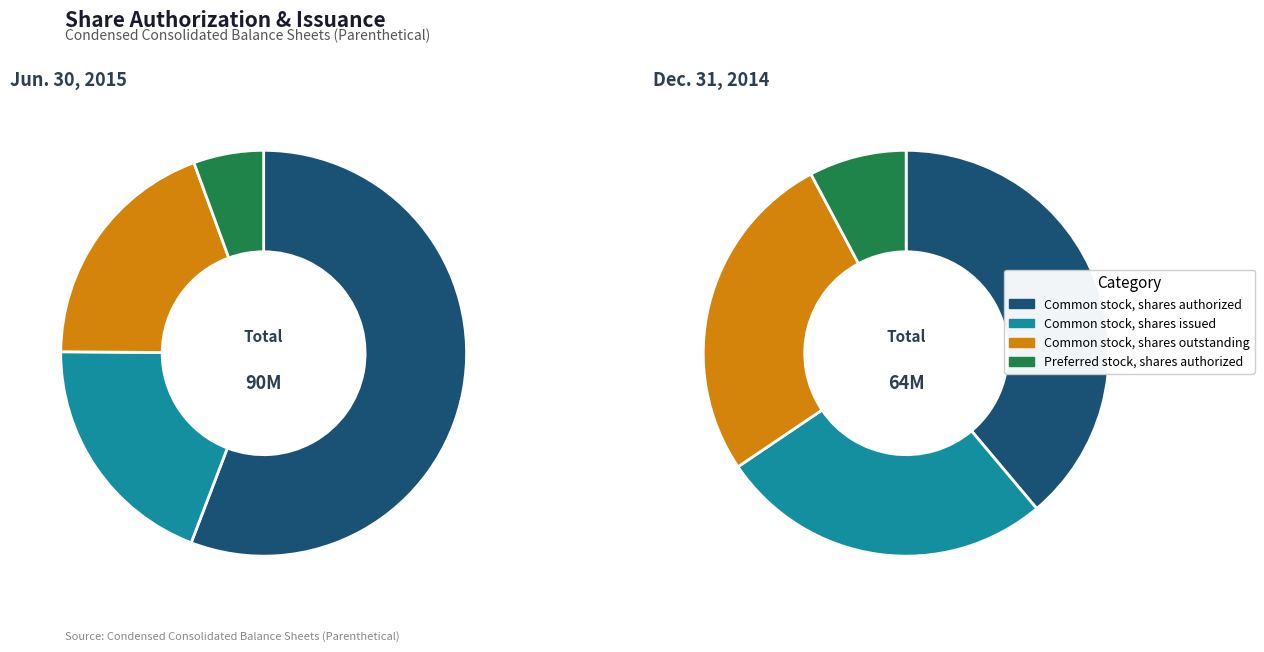

Is there a majority slice in this chart?

Yes